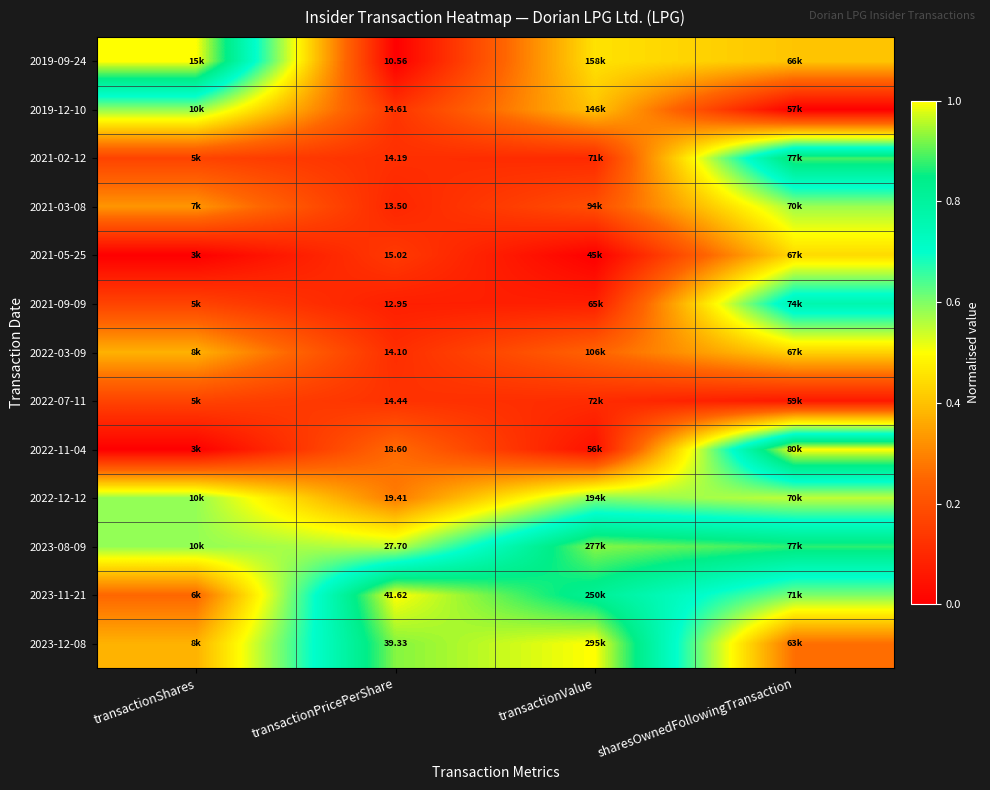

How many categories are shown in the chart?

4